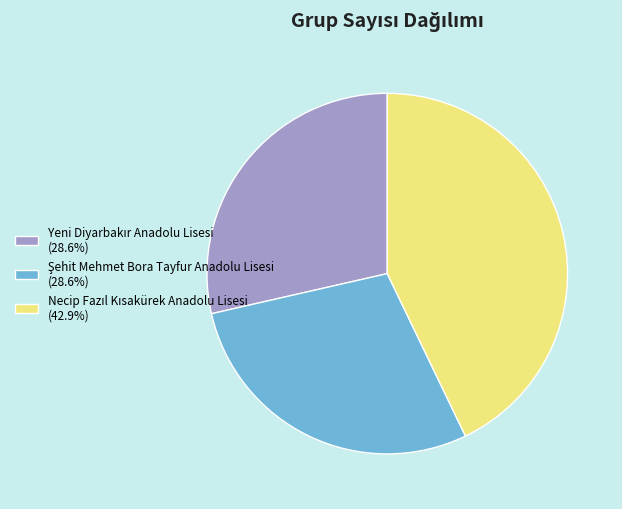

How many segments does this pie chart have?

3